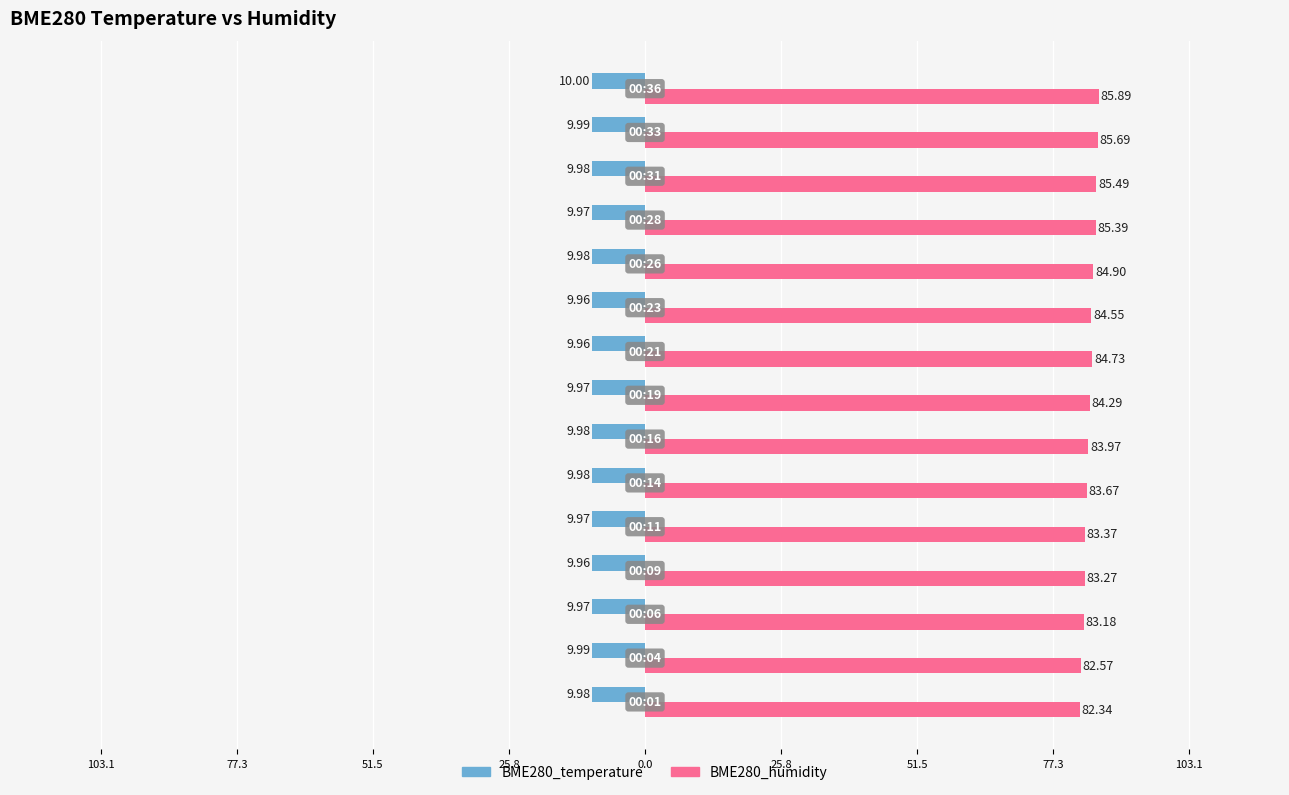

What are all the series names shown in the legend?

BME280_temperature, BME280_humidity